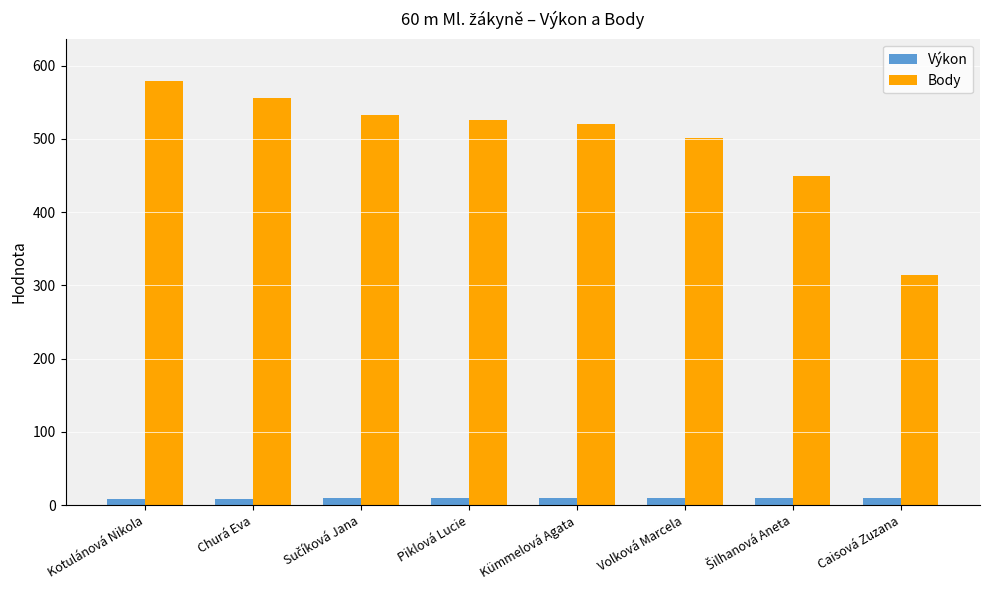

Which series has the largest total across all categories?

Body